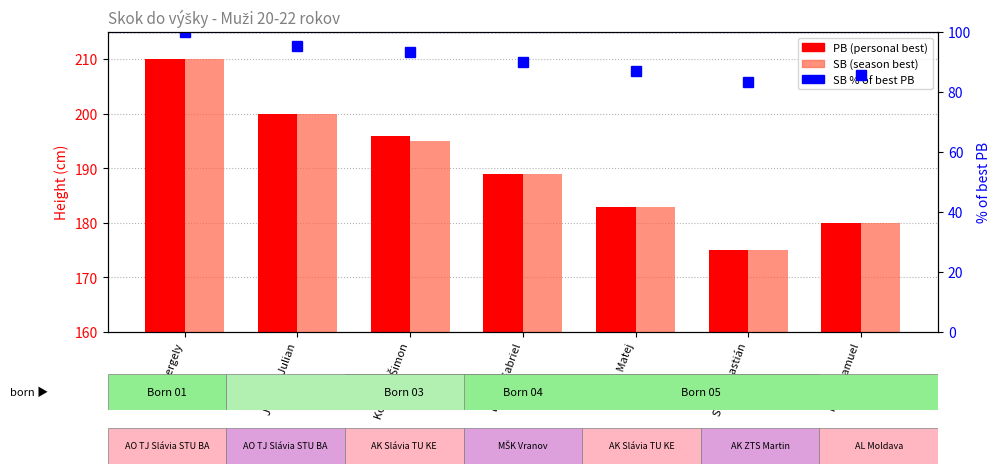

What is the average value of the SB series?

190.3